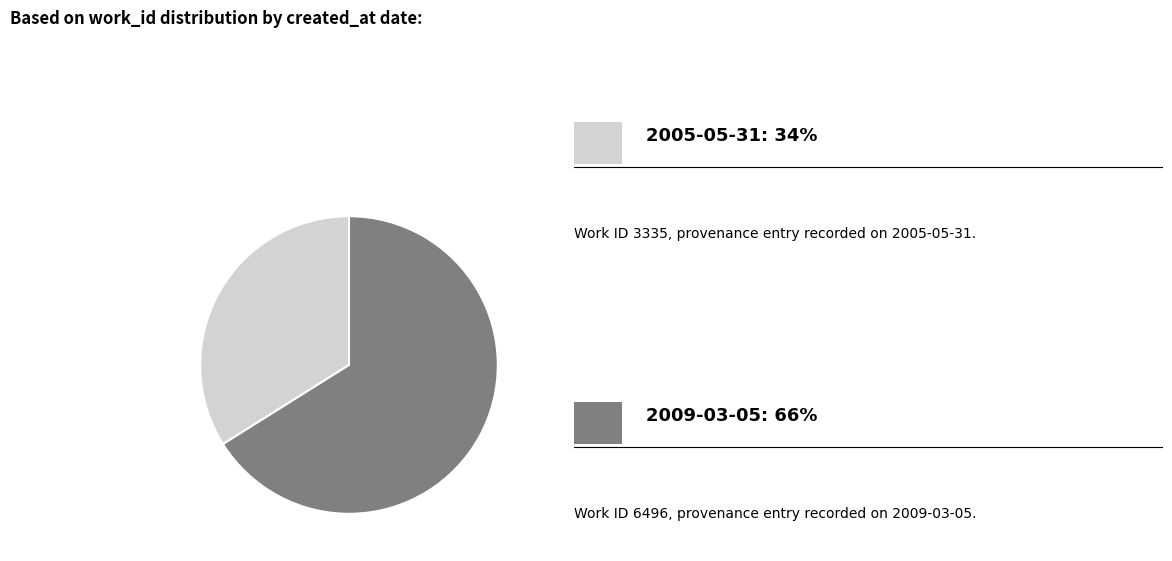

Is there a majority slice in this chart?

Yes